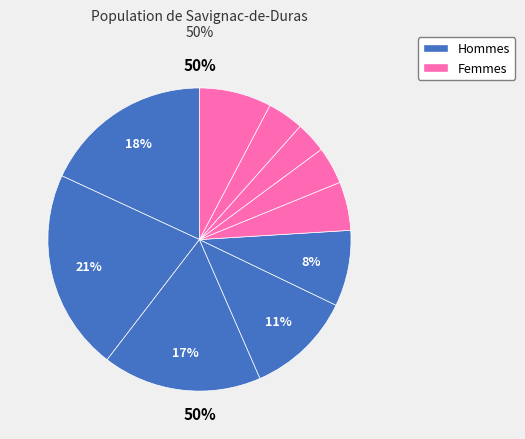

Does any single category account for the majority?

No